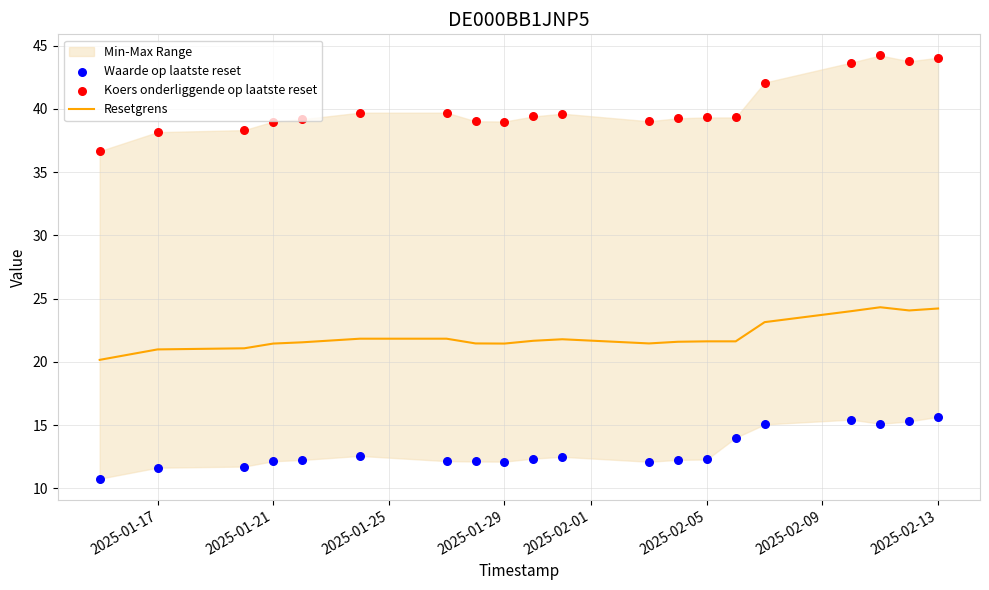

What is the lowest value of the Resetgrens series?

20.2